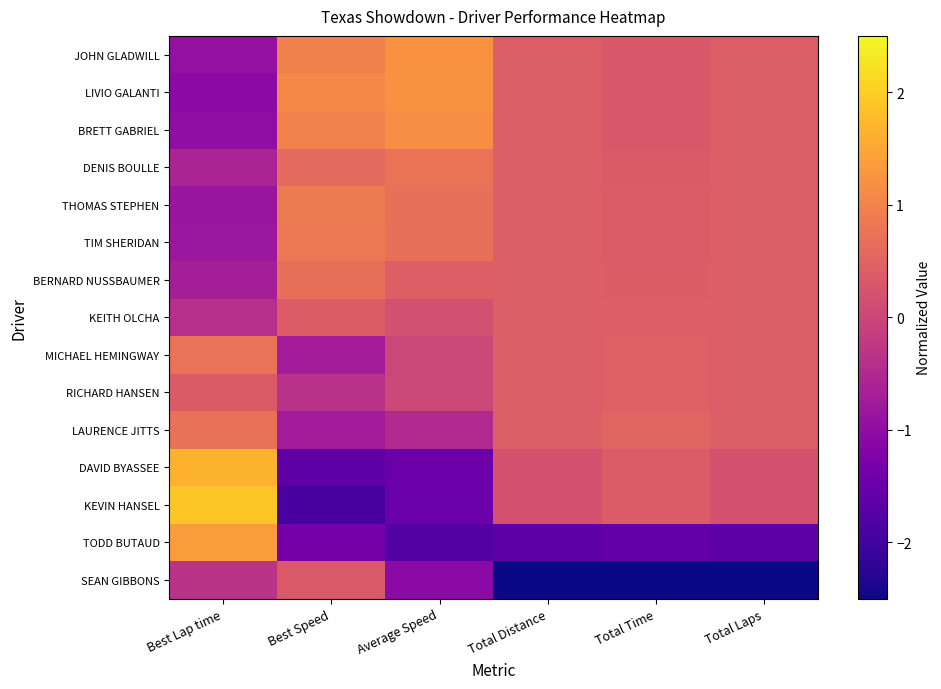

Reading right to left, extract all data points from this chart.

JOHN GLADWILL: Total Laps=0.4	Total Time=0.3	Total Distance=0.4	Average Speed=1.2	Best Speed=1.0	Best Lap time=-1.0
LIVIO GALANTI: Total Laps=0.4	Total Time=0.3	Total Distance=0.4	Average Speed=1.2	Best Speed=1.1	Best Lap time=-1.1
BRETT GABRIEL: Total Laps=0.4	Total Time=0.3	Total Distance=0.4	Average Speed=1.2	Best Speed=1.0	Best Lap time=-1.0
DENIS BOULLE: Total Laps=0.4	Total Time=0.3	Total Distance=0.4	Average Speed=0.7	Best Speed=0.6	Best Lap time=-0.6
THOMAS STEPHEN: Total Laps=0.4	Total Time=0.4	Total Distance=0.4	Average Speed=0.7	Best Speed=0.9	Best Lap time=-0.9
TIM SHERIDAN: Total Laps=0.4	Total Time=0.4	Total Distance=0.4	Average Speed=0.7	Best Speed=0.8	Best Lap time=-0.8
BERNARD NUSSBAUMER: Total Laps=0.4	Total Time=0.4	Total Distance=0.4	Average Speed=0.4	Best Speed=0.7	Best Lap time=-0.7
KEITH OLCHA: Total Laps=0.4	Total Time=0.4	Total Distance=0.4	Average Speed=0.2	Best Speed=0.4	Best Lap time=-0.4
MICHAEL HEMINGWAY: Total Laps=0.4	Total Time=0.4	Total Distance=0.4	Average Speed=0.0	Best Speed=-0.7	Best Lap time=0.7
RICHARD HANSEN: Total Laps=0.4	Total Time=0.4	Total Distance=0.4	Average Speed=0.0	Best Speed=-0.4	Best Lap time=0.3
LAURENCE JITTS: Total Laps=0.4	Total Time=0.5	Total Distance=0.4	Average Speed=-0.5	Best Speed=-0.7	Best Lap time=0.7
DAVID BYASSEE: Total Laps=0.2	Total Time=0.4	Total Distance=0.2	Average Speed=-1.5	Best Speed=-1.6	Best Lap time=1.7
KEVIN HANSEL: Total Laps=0.2	Total Time=0.4	Total Distance=0.2	Average Speed=-1.5	Best Speed=-1.9	Best Lap time=1.9
TODD BUTAUD: Total Laps=-1.6	Total Time=-1.6	Total Distance=-1.6	Average Speed=-1.8	Best Speed=-1.4	Best Lap time=1.4
SEAN GIBBONS: Total Laps=-3.2	Total Time=-3.3	Total Distance=-3.2	Average Speed=-1.1	Best Speed=0.3	Best Lap time=-0.3